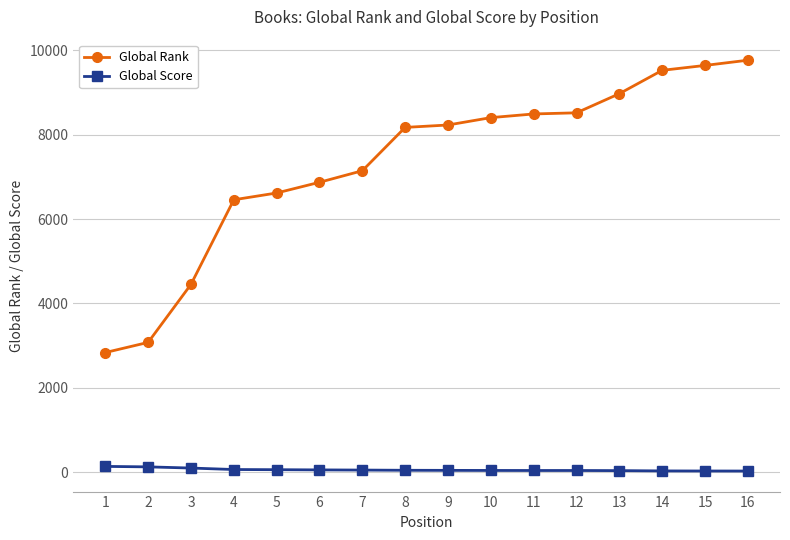

What is the sum of all Global Rank values?

117204